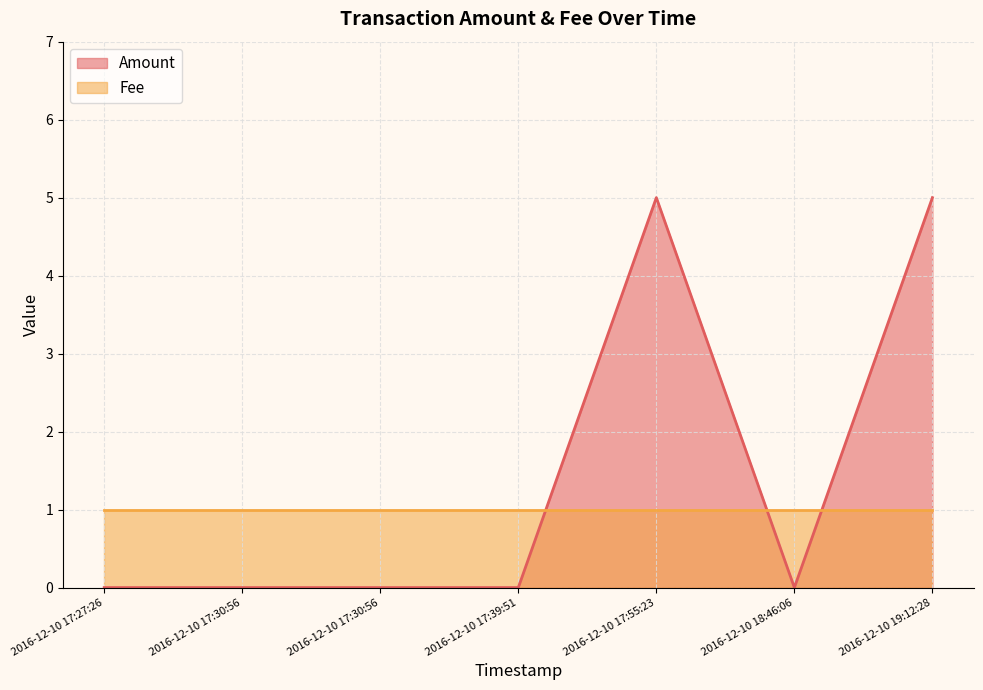

Rank the categories by value from highest to lowest.

2016-12-10 17:55:23, 2016-12-10 19:12:28, 2016-12-10 17:27:26, 2016-12-10 17:30:56, 2016-12-10 17:30:56, 2016-12-10 17:39:51, 2016-12-10 18:46:06